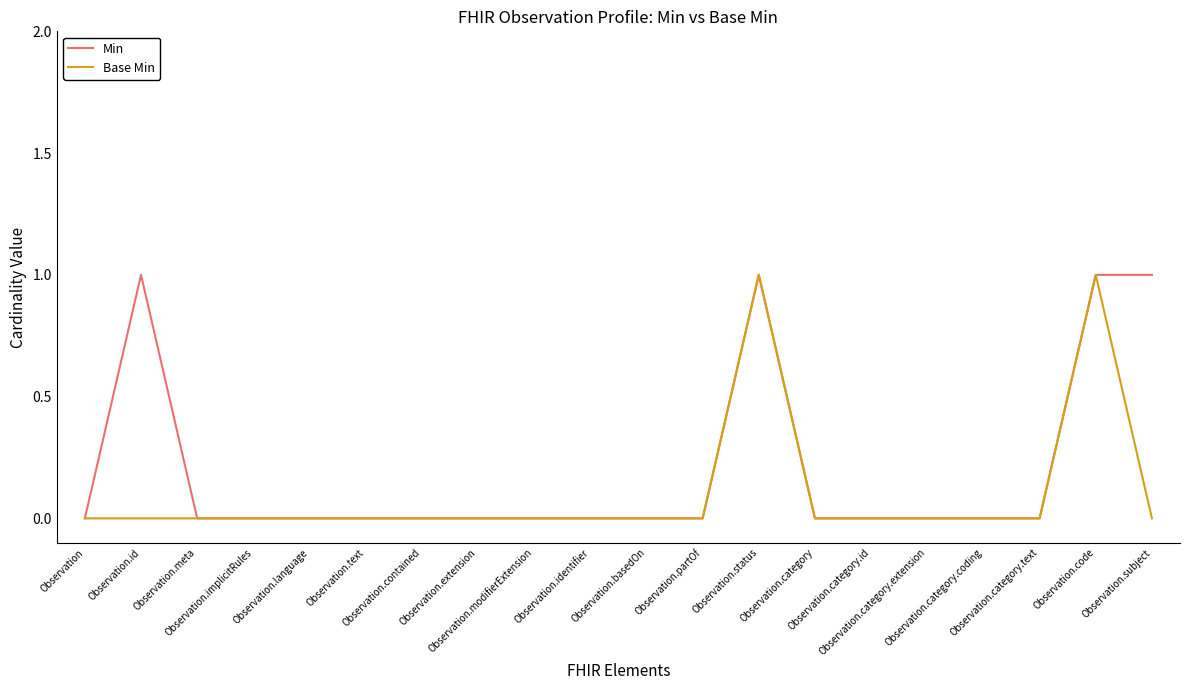

Rank the series by their average value, from lowest to highest.

Base Min, Min